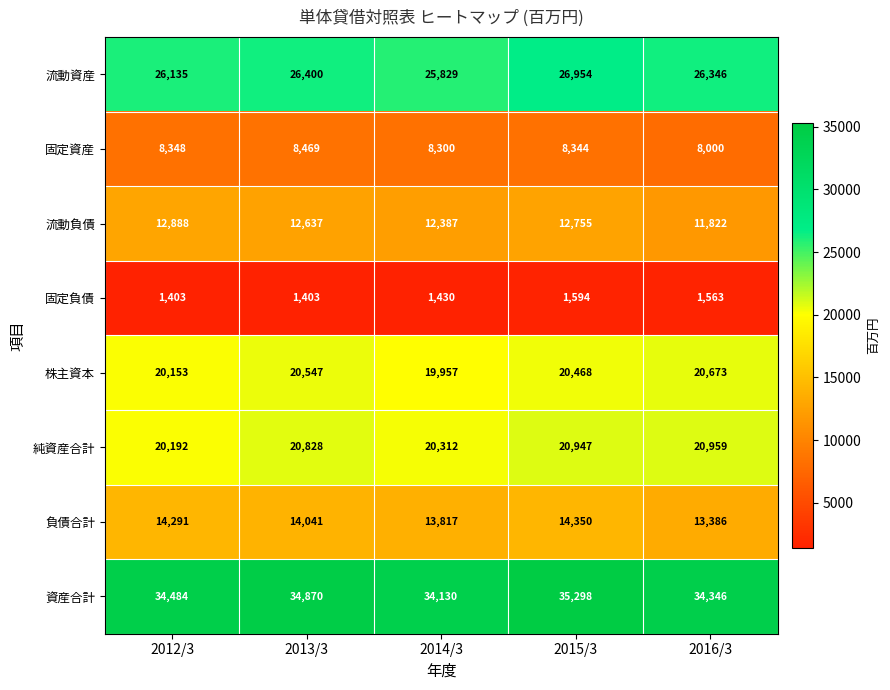

What is the sum of all 流動負債 values?

62489